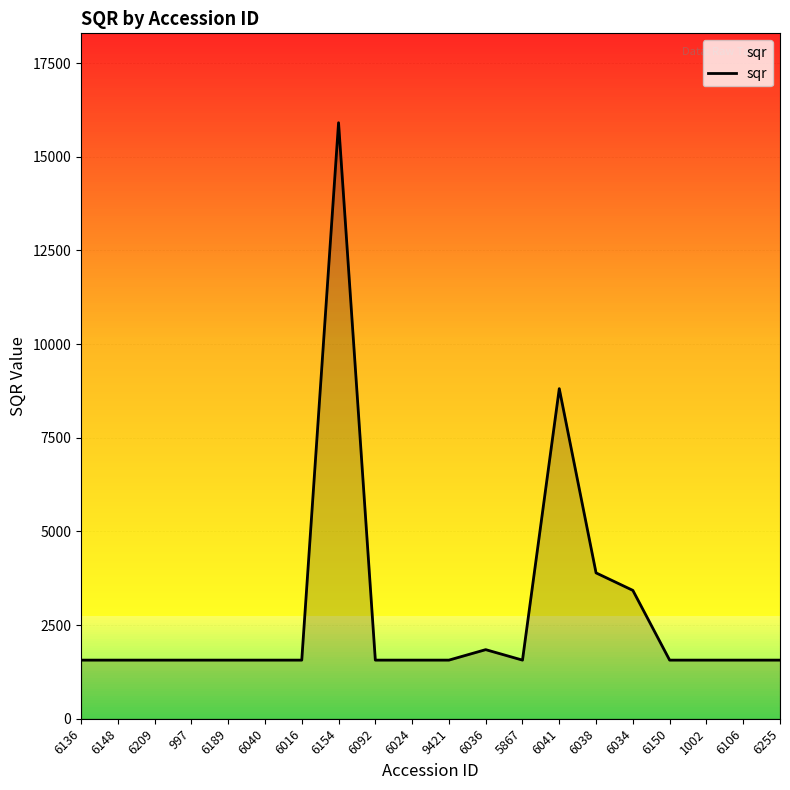

Reading right to left, list all the values displayed in this chart.

6255=1564.4	6106=1564.4	1002=1564.4	6150=1564.4	6034=3426.1	6038=3893.0	6041=8810.6	5867=1564.4	6036=1843.9	9421=1564.4	6024=1564.4	6092=1564.4	6154=15908.8	6016=1564.4	6040=1564.4	6189=1564.4	997=1564.4	6209=1564.4	6148=1564.4	6136=1564.4